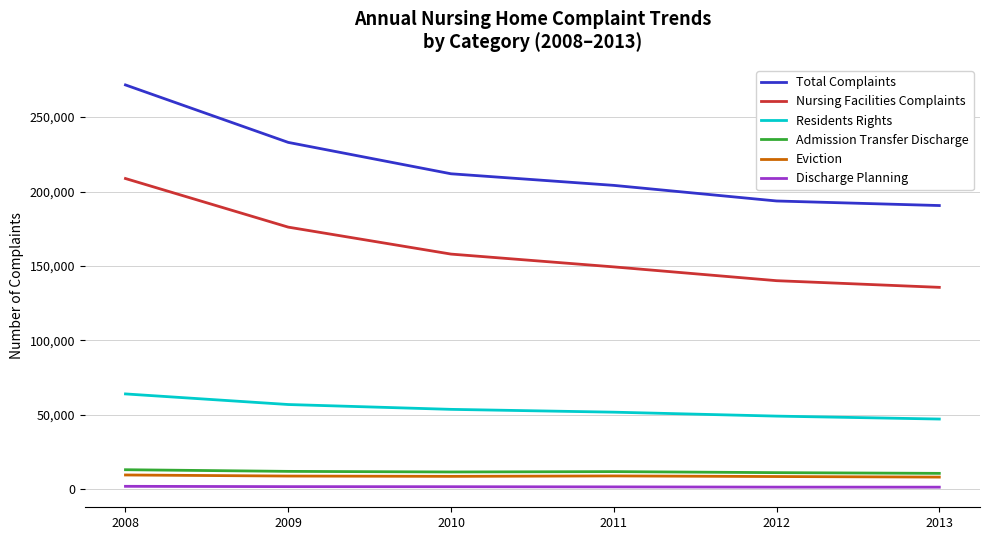

What is the sum of the Nursing Facilities Complaints values at 2013 and 2010?

293582